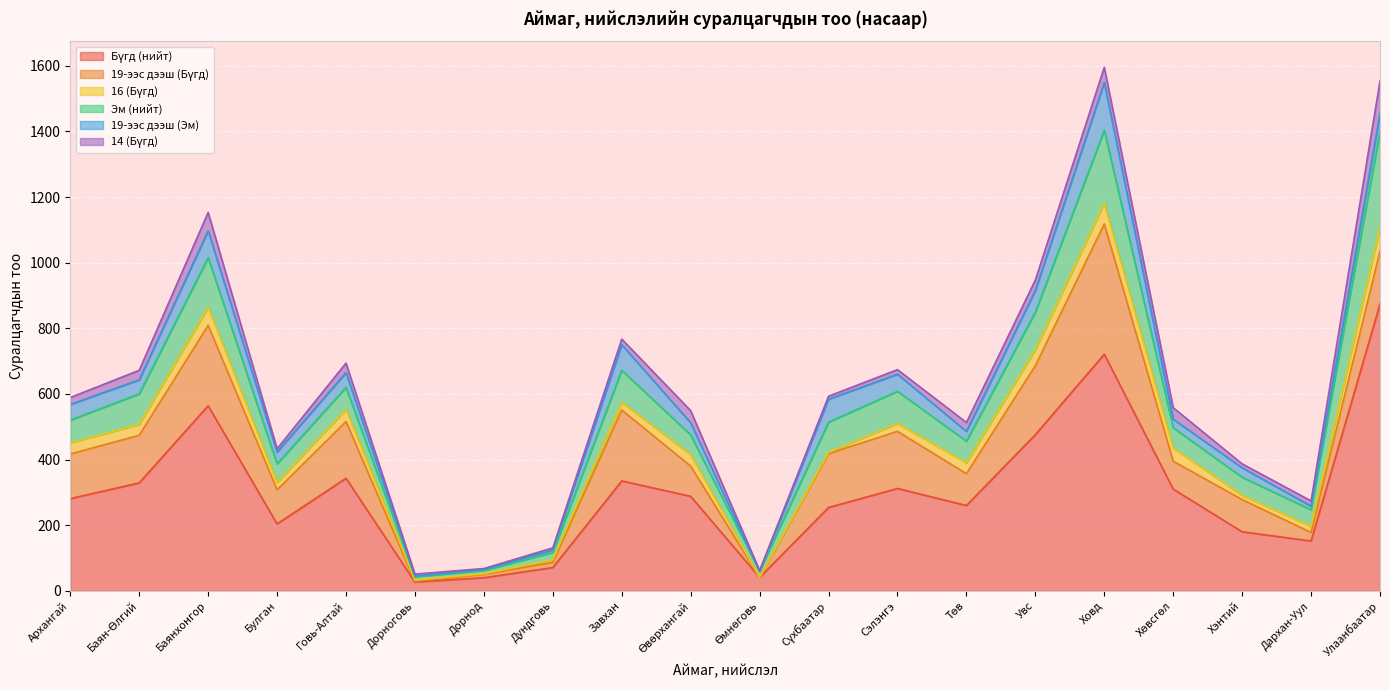

True or false: 19-ээс дээш (Бүгд) has a value of -160 at Өмнөговь.

False